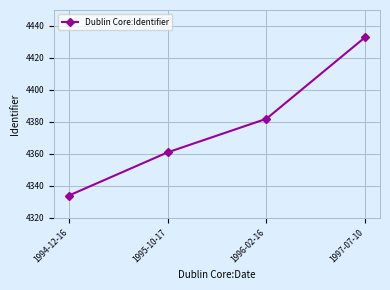

Rank the categories by value from lowest to highest.

1994-12-16, 1995-10-17, 1996-02-16, 1997-07-10